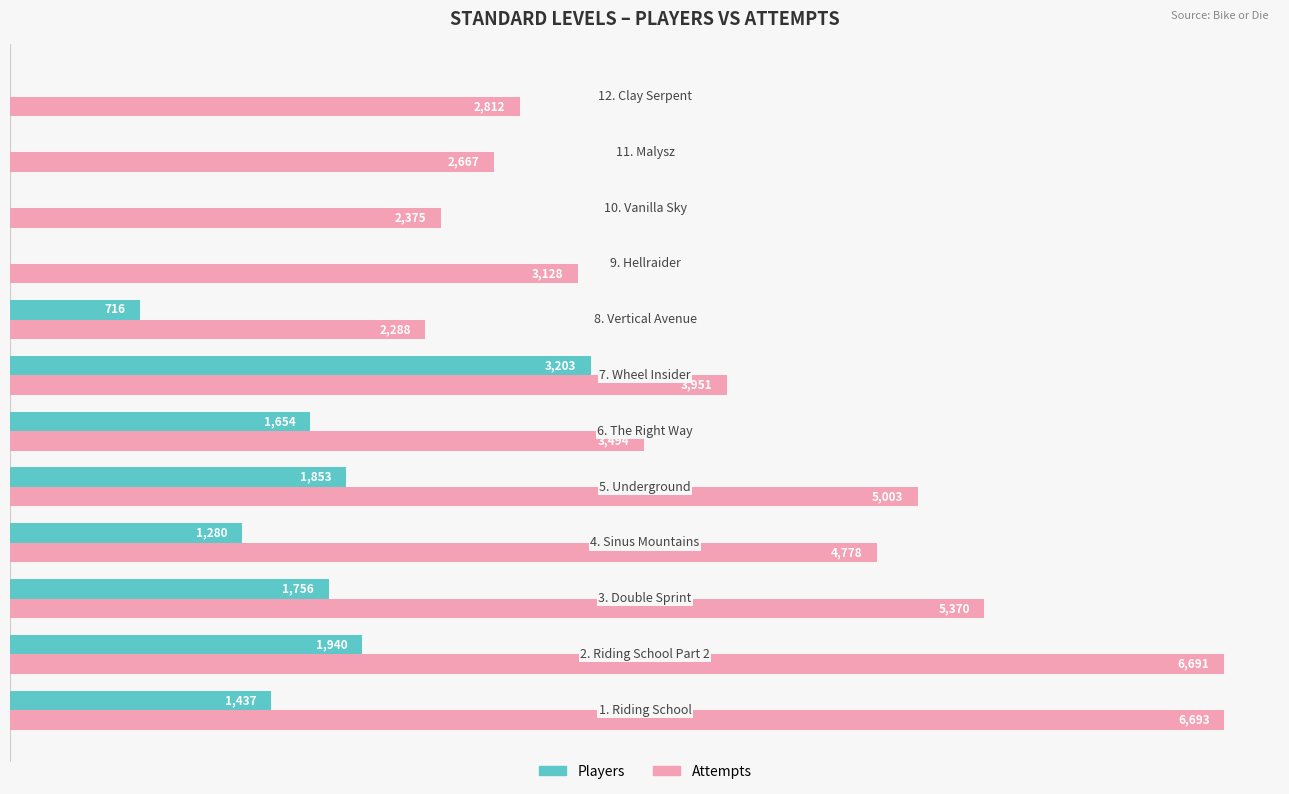

Which series has the largest total across all categories?

Attempts